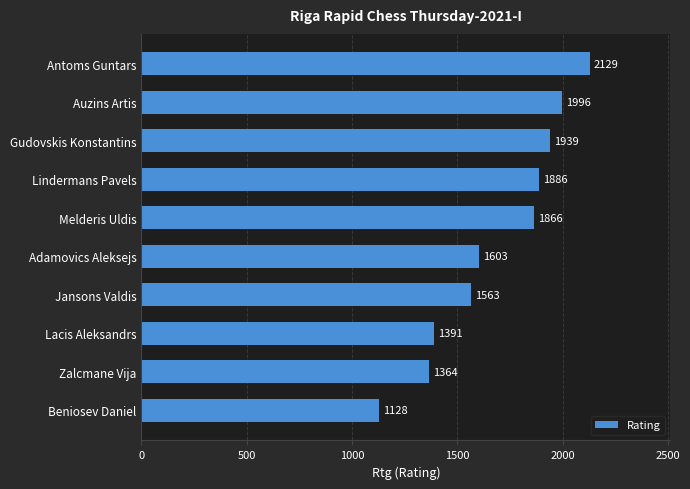

What is the sum of the values at Jansons Valdis and Antoms Guntars?

3692